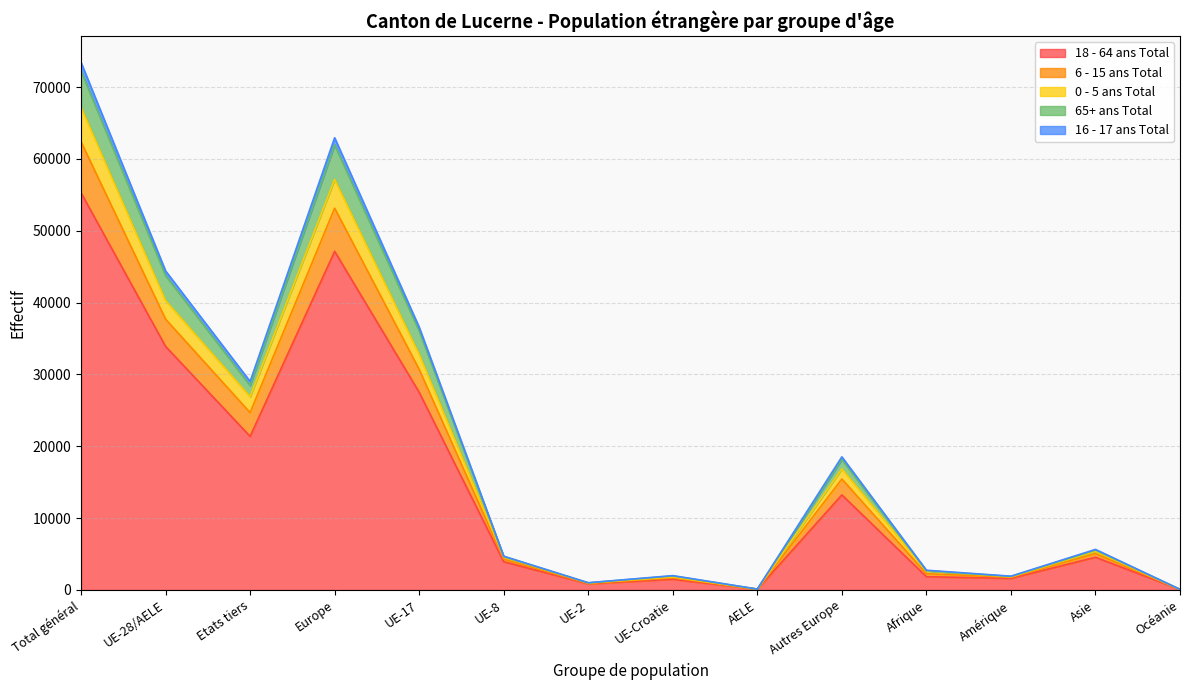

What are all the series names shown in the legend?

18 - 64 ans Total, 6 - 15 ans Total, 0 - 5 ans Total, 65+ ans Total, 16 - 17 ans Total